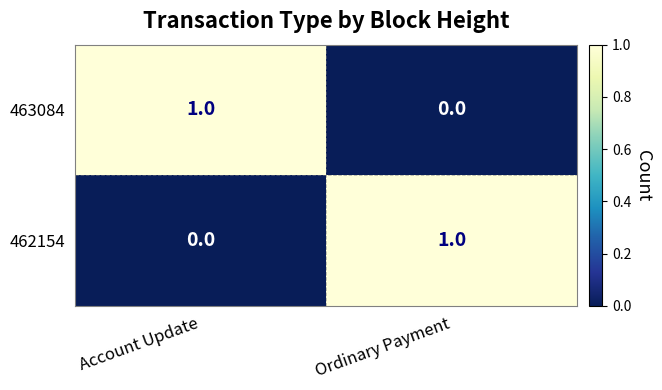

How many values in the 463084 series are below 1?

1